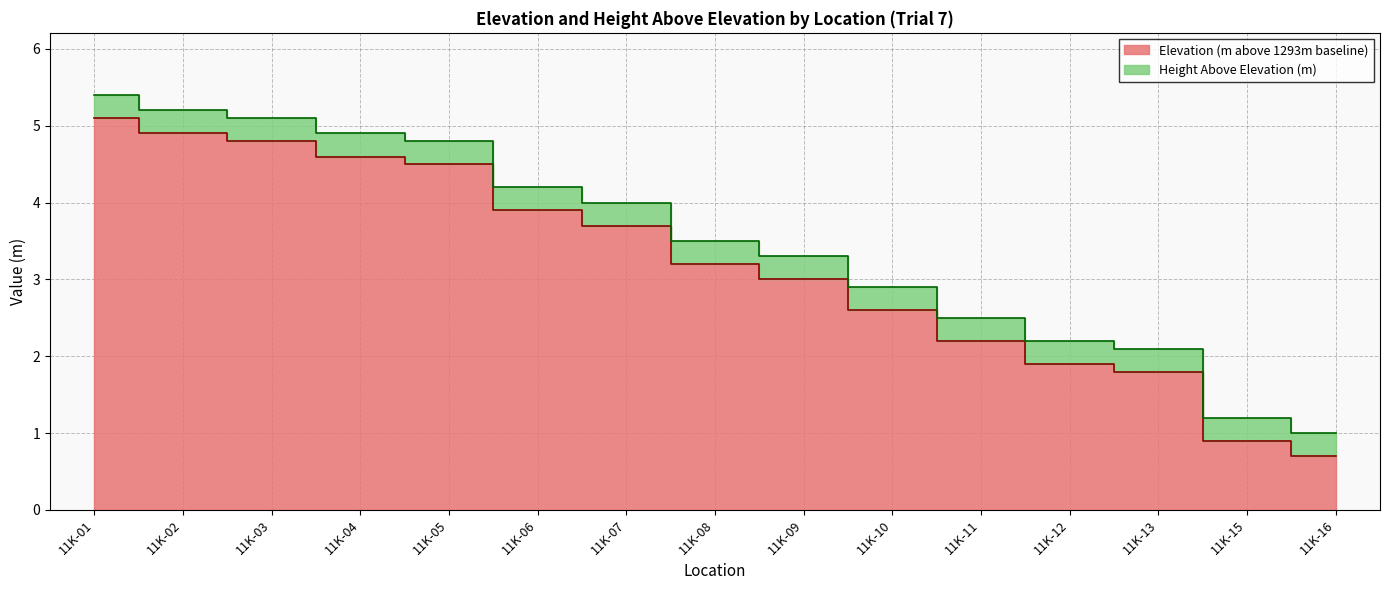

Is it true that the value at 11K-13 is 2.4?

False